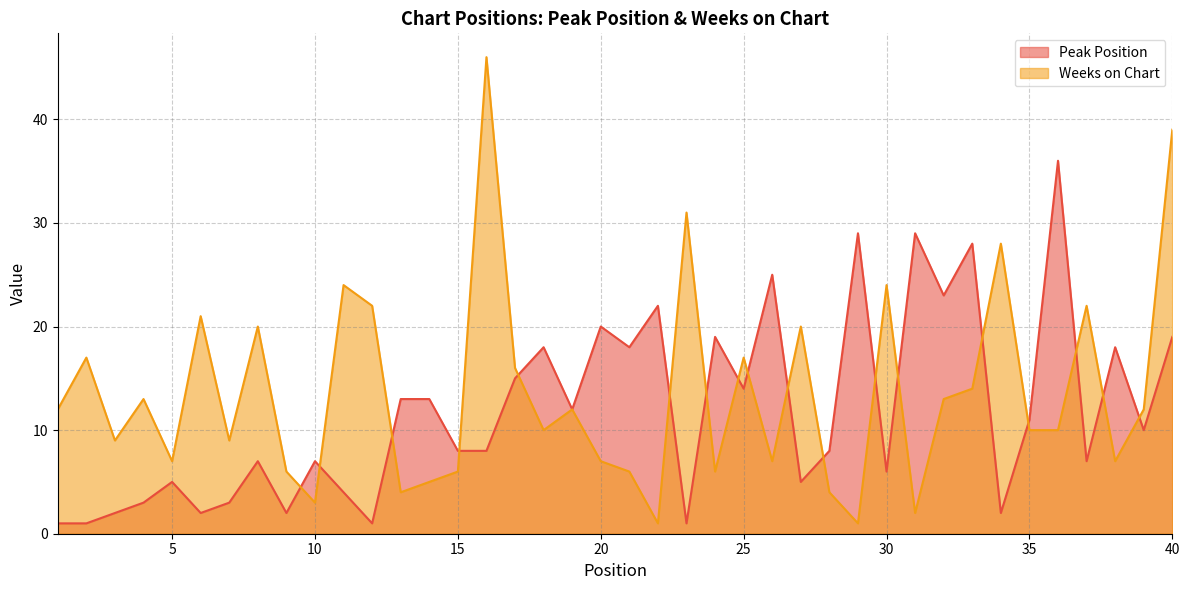

At how many categories does at least one series exceed 8?

35